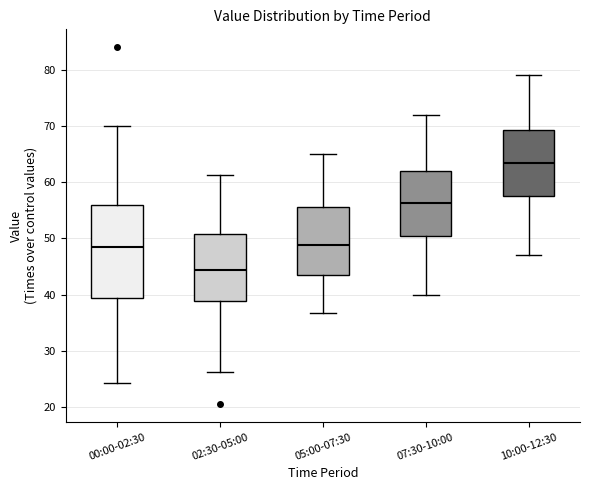

Where is the lower edge of the box for 02:30-05:00 on the y-axis? The values are not printed on the chart, so give them approximately, as read against the axis.

39